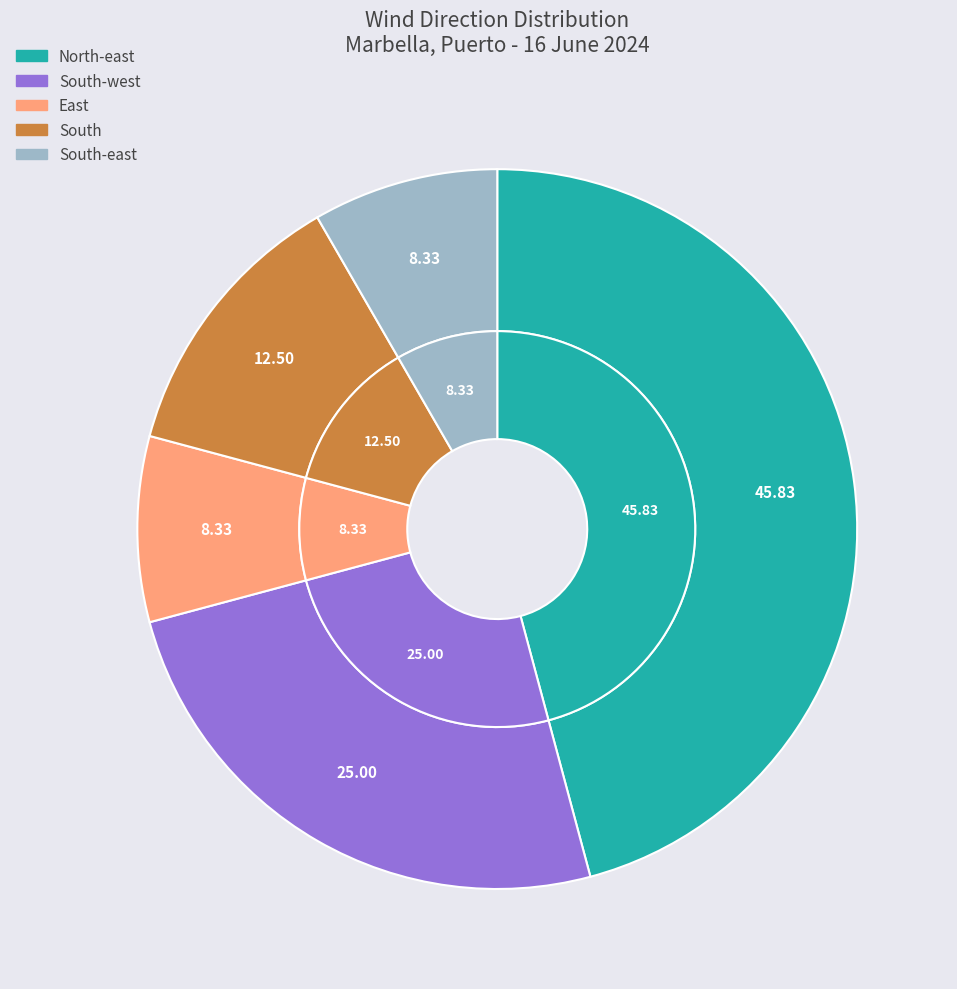

Is the sum of South-east and North-east greater than half?

Yes